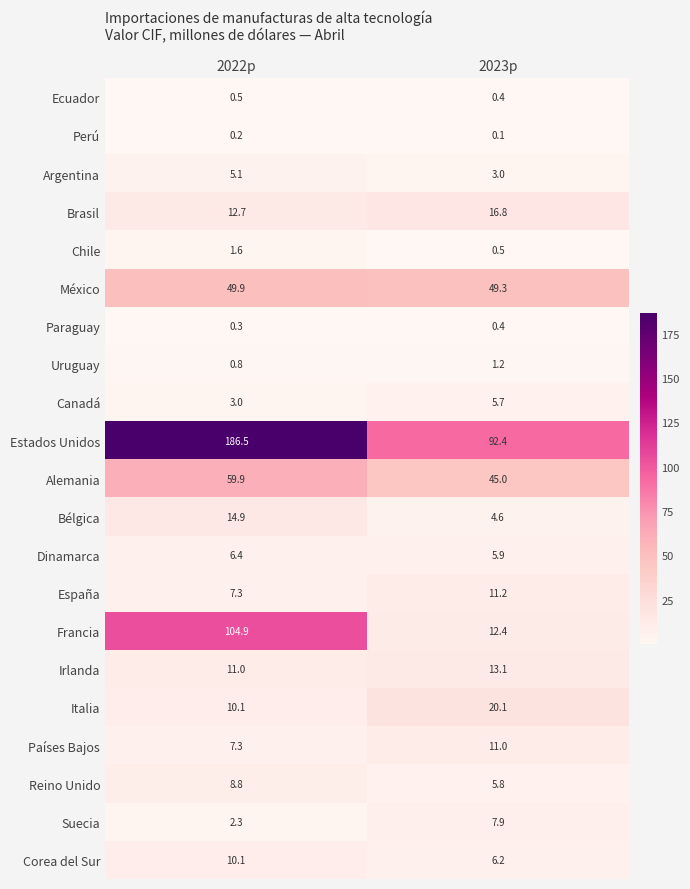

Rank the series by their maximum value, from lowest to highest.

Perú, Paraguay, Ecuador, Uruguay, Chile, Argentina, Canadá, Dinamarca, Suecia, Reino Unido, Corea del Sur, Países Bajos, España, Irlanda, Bélgica, Brasil, Italia, México, Alemania, Francia, Estados Unidos